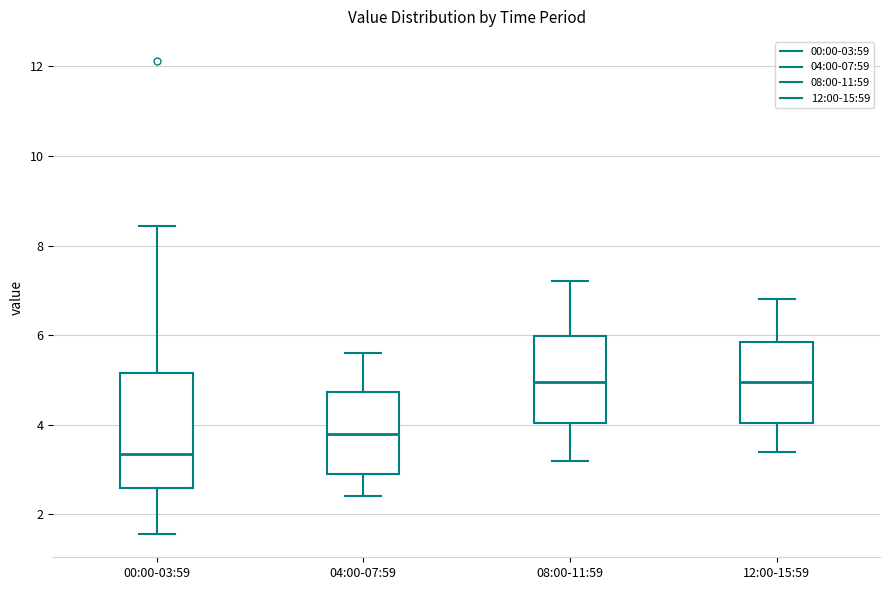

Reading left to right, read every box against the y-axis: the position of its median line, the range the box covers, and the ends of its whiskers. The values are not printed on the chart, so give them approximately, as read against the axis.

00:00-03:59: median 3.4, box 2.6 to 5.2, whiskers 1.6 to 8.4
04:00-07:59: median 3.8, box 3.0 to 4.8, whiskers 2.4 to 5.6
08:00-11:59: median 5.0, box 4.0 to 6.0, whiskers 3.2 to 7.2
12:00-15:59: median 5.0, box 4.0 to 5.8, whiskers 3.4 to 6.8